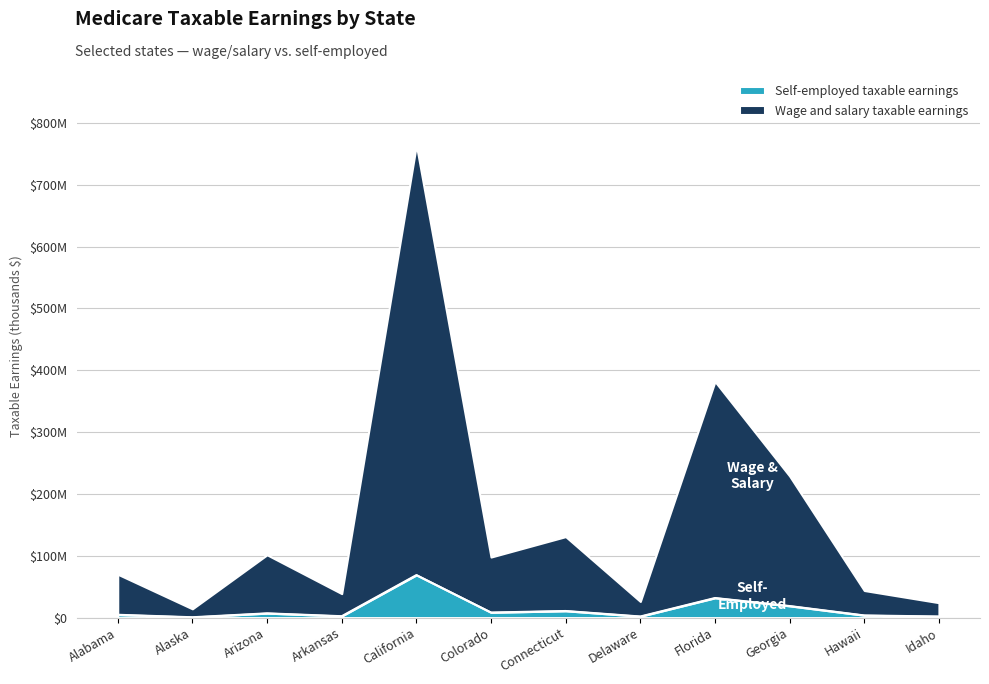

Reading right to left, list all the values displayed in this chart.

Wage and salary taxable earnings: Idaho=24100000	Hawaii=43800000	Georgia=229000000	Florida=382000000	Delaware=26100000	Connecticut=131000000	Colorado=97915000	California=764636199	Arkansas=38769628	Arizona=101579685	Alaska=14166246	Alabama=70161123
Self-employed taxable earnings: Idaho=2100000	Hawaii=3800000	Georgia=19000000	Florida=32000000	Delaware=2100000	Connecticut=11000000	Colorado=8500000	California=69074951	Arkansas=2563553	Arizona=7211008	Alaska=888077	Alabama=4885927